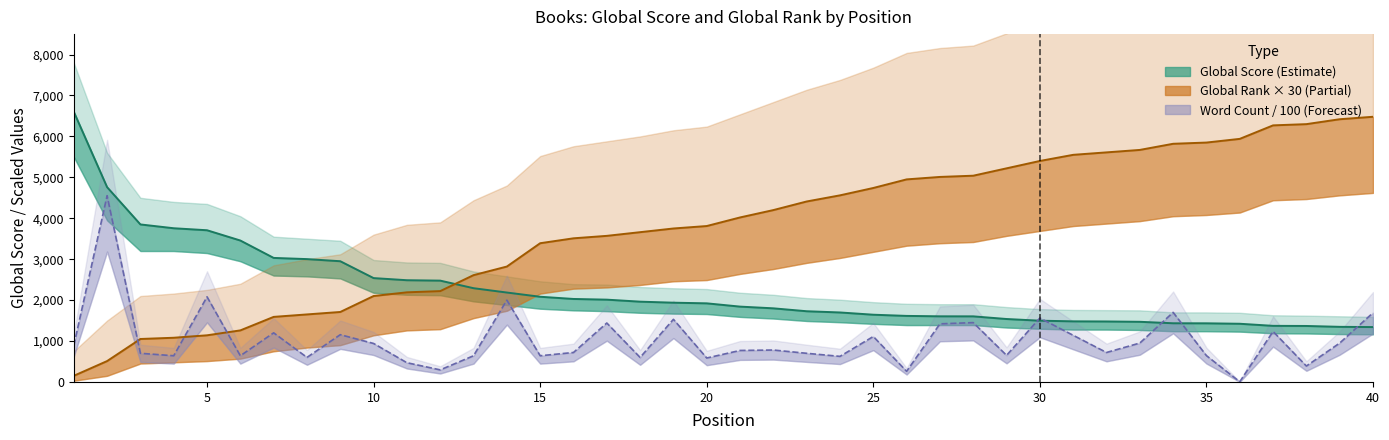

Which category has the lowest value across all series?

36